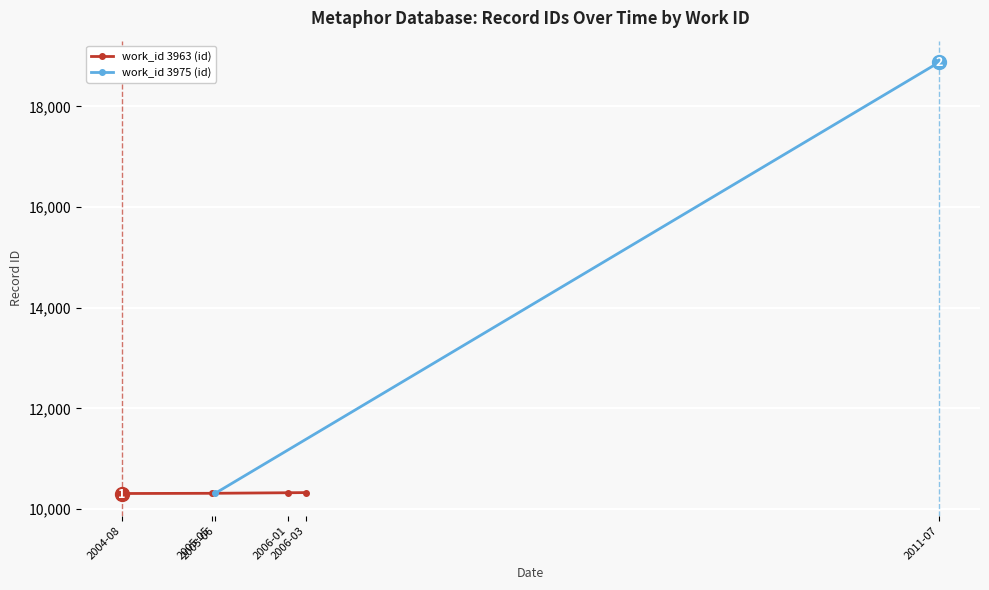

What is the minimum value for work_id 3963 (id)?

10296